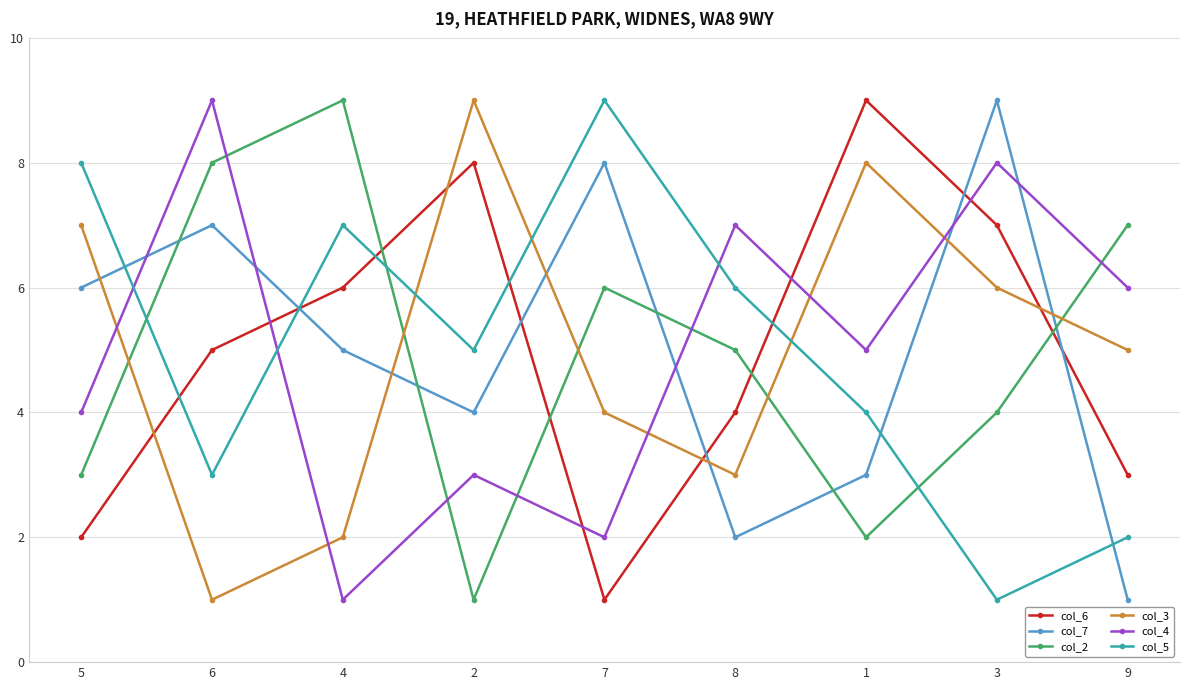

True or false: col_3 and col_4 cross at least once.

True